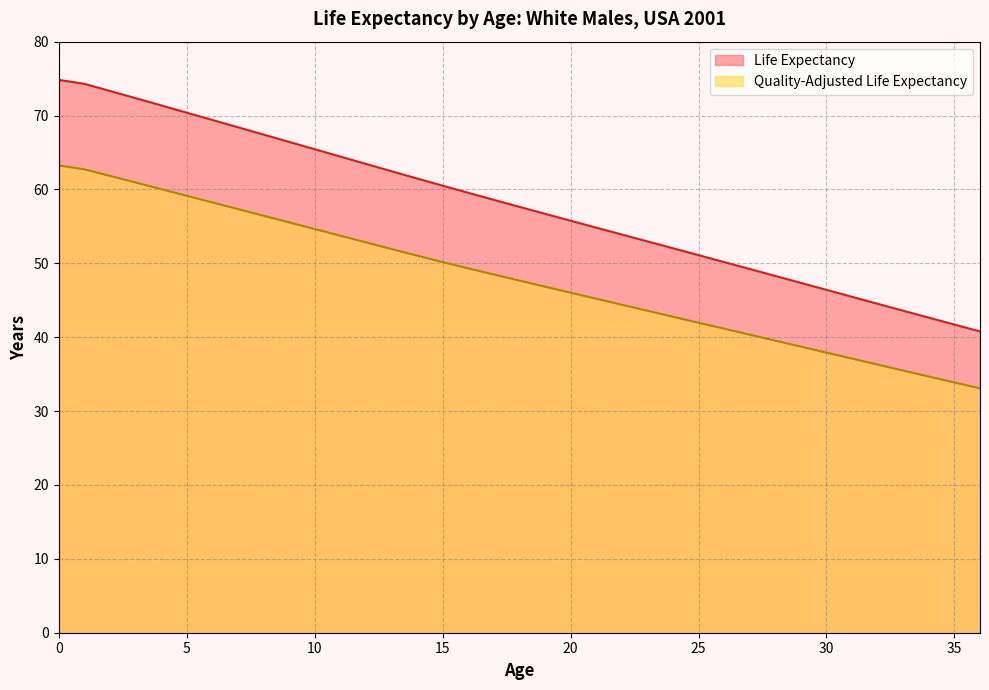

Between 11 and 25, which series saw the biggest shift?

Life Expectancy